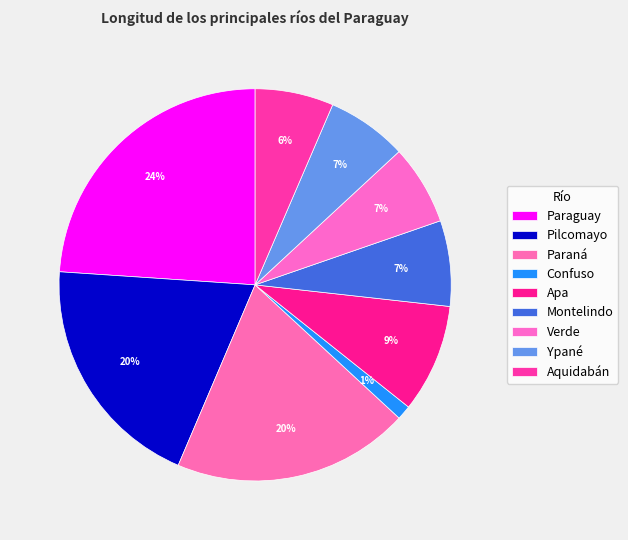

Rank the categories by value from highest to lowest.

Paraguay, Pilcomayo, Paraná, Apa, Montelindo, Ypané, Verde, Aquidabán, Confuso